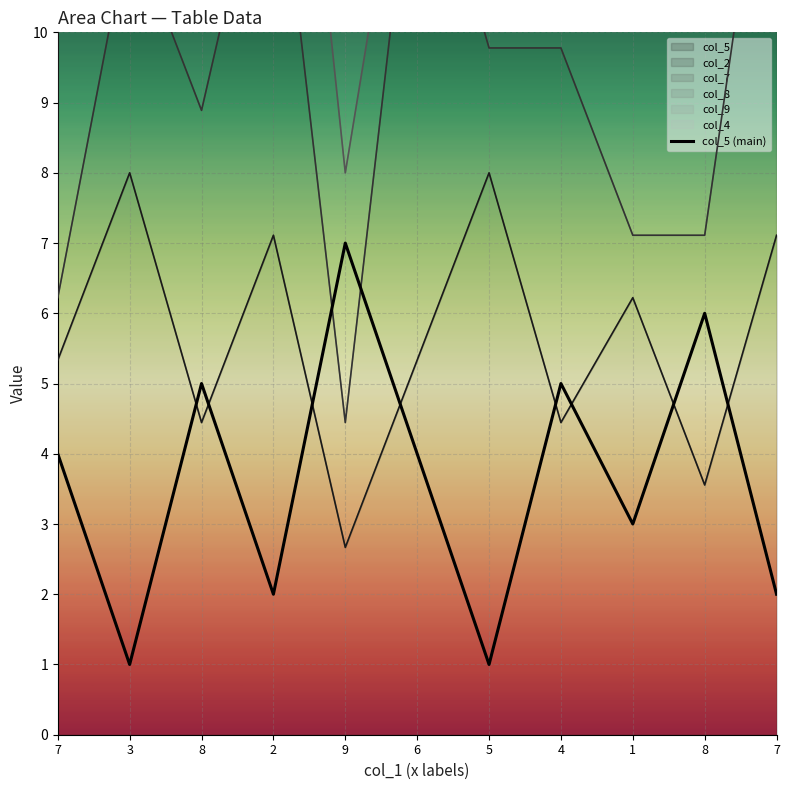

True or false: the data shows 1 at 3.

True